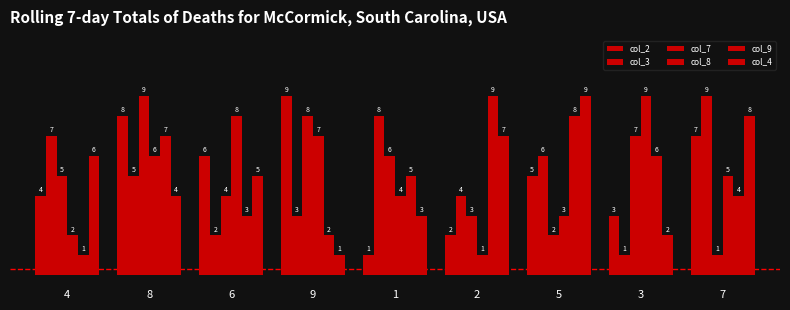

Reading left to right, what are all the values shown in this chart?

col_2: 4=4	8=8	6=6	9=9	1=1	2=2	5=5	3=3	7=7
col_3: 4=7	8=5	6=2	9=3	1=8	2=4	5=6	3=1	7=9
col_7: 4=5	8=9	6=4	9=8	1=6	2=3	5=2	3=7	7=1
col_8: 4=2	8=6	6=8	9=7	1=4	2=1	5=3	3=9	7=5
col_9: 4=1	8=7	6=3	9=2	1=5	2=9	5=8	3=6	7=4
col_4: 4=6	8=4	6=5	9=1	1=3	2=7	5=9	3=2	7=8